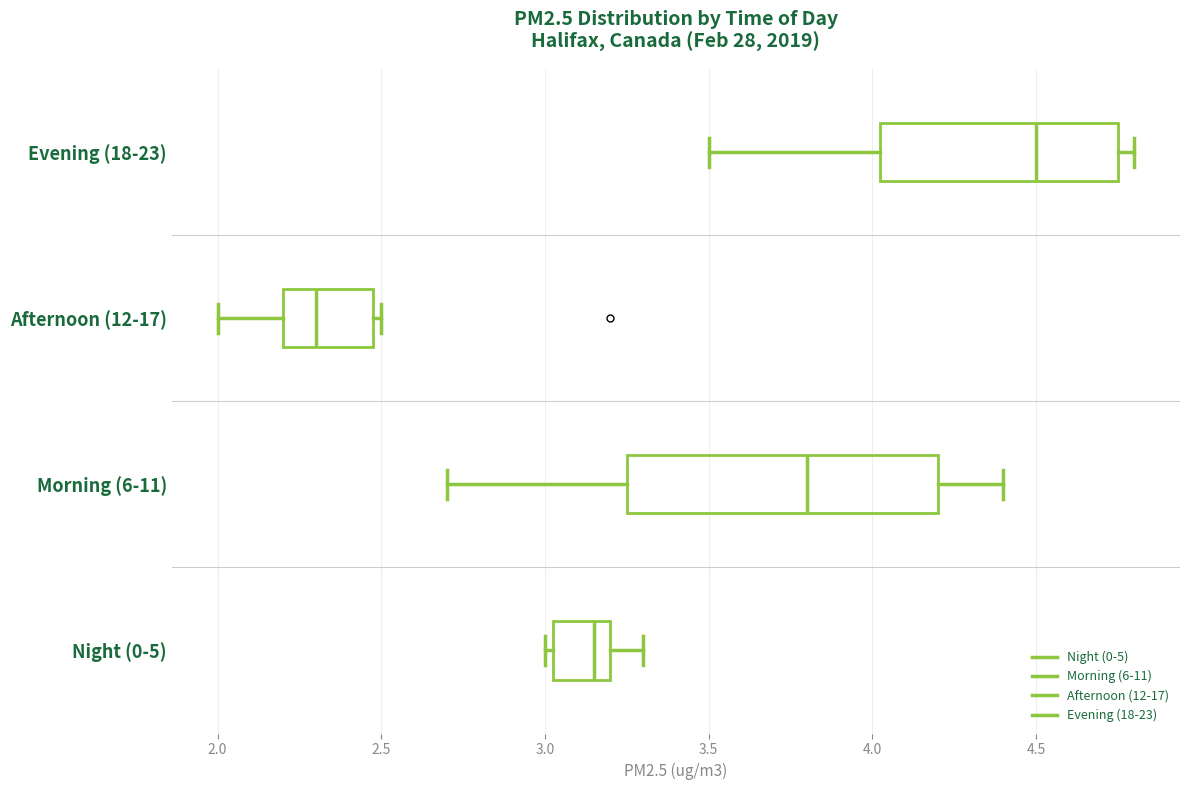

Reading bottom to top, transcribe this box plot: for each box, give where its median line is, the range the box spans, and where its two whiskers end, as read against the x-axis. The values are not printed on the chart, so give them approximately, as read against the axis.

Night (0-5): median 3.15, box 3.05 to 3.20, whiskers 3.00 to 3.30
Morning (6-11): median 3.80, box 3.25 to 4.20, whiskers 2.70 to 4.40
Afternoon (12-17): median 2.30, box 2.20 to 2.50, whiskers 2.00 to 2.50 (just right of the box's right edge)
Evening (18-23): median 4.50, box 4.05 to 4.75, whiskers 3.50 to 4.80